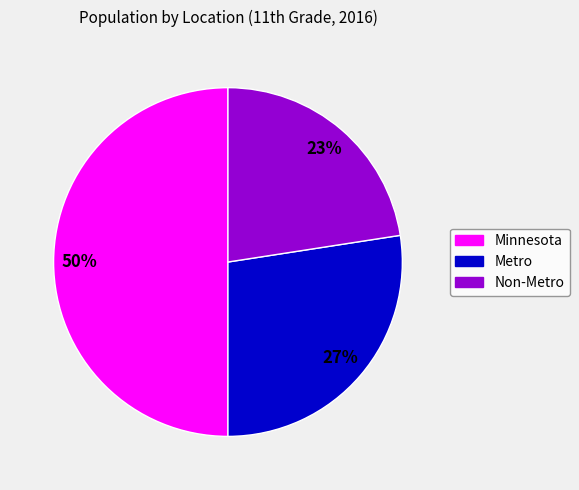

Is Non-Metro the majority of the pie?

No